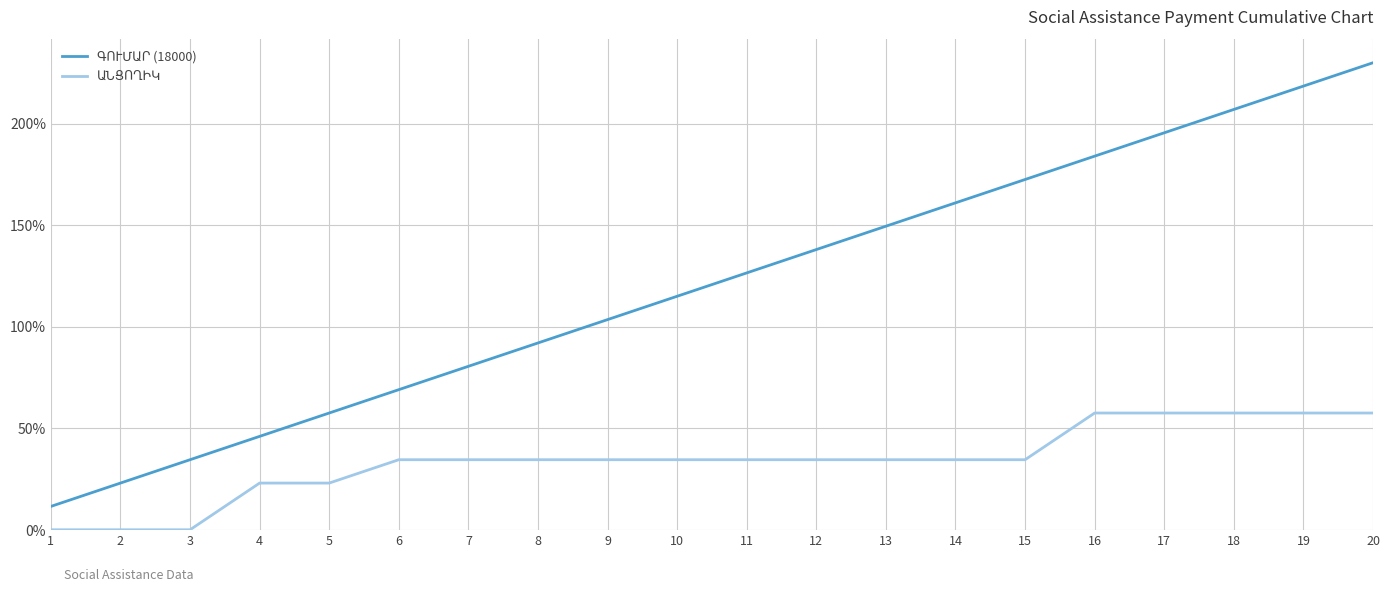

What is the greatest value displayed?

230.0